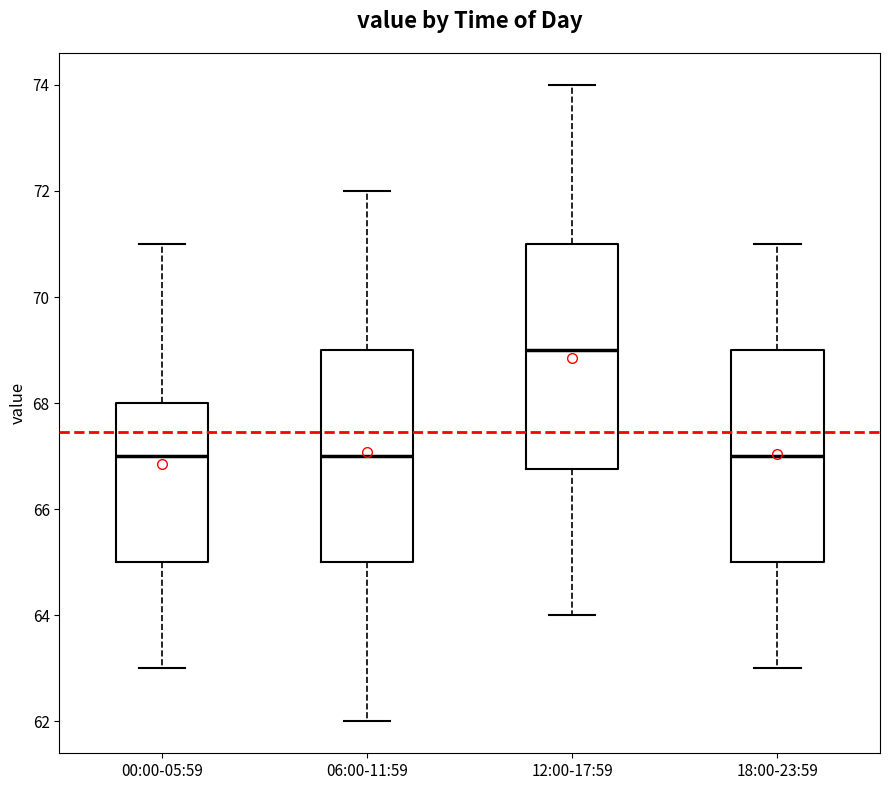

Reading left to right, transcribe this box plot: for each box, give where its median line is, the range the box spans, and where its two whiskers end, as read against the y-axis. The values are not printed on the chart, so give them approximately, as read against the axis.

00:00-05:59: median 67.0, box 65.0 to 68.0, whiskers 63.0 to 71.0
06:00-11:59: median 67.0, box 65.0 to 69.0, whiskers 62.0 to 72.0
12:00-17:59: median 69.0, box 66.8 to 71.0, whiskers 64.0 to 74.0
18:00-23:59: median 67.0, box 65.0 to 69.0, whiskers 63.0 to 71.0